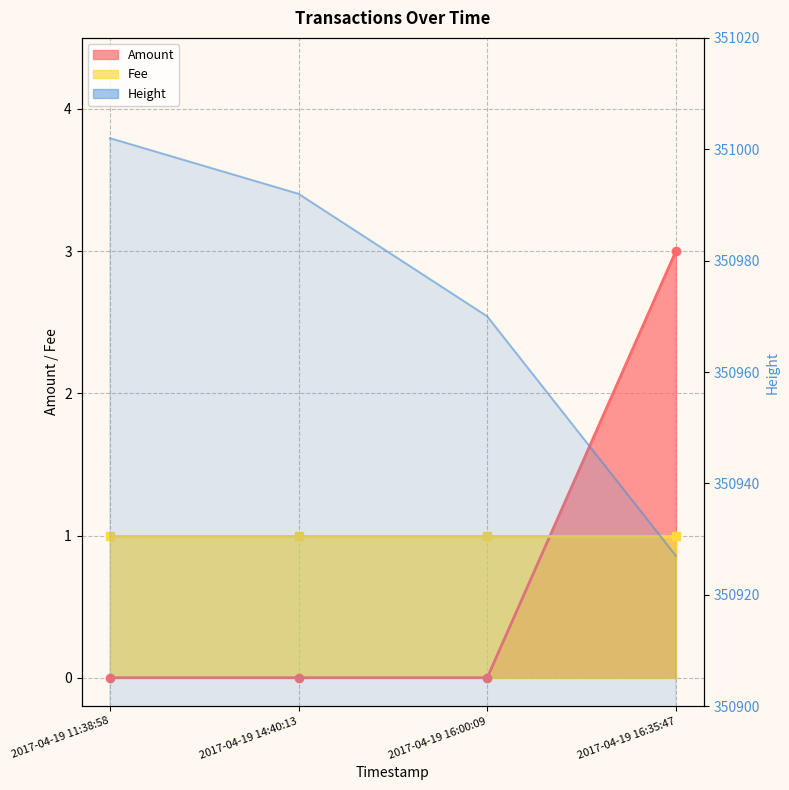

What is the label of the 1st point from the right?

2017-04-19 16:35:47